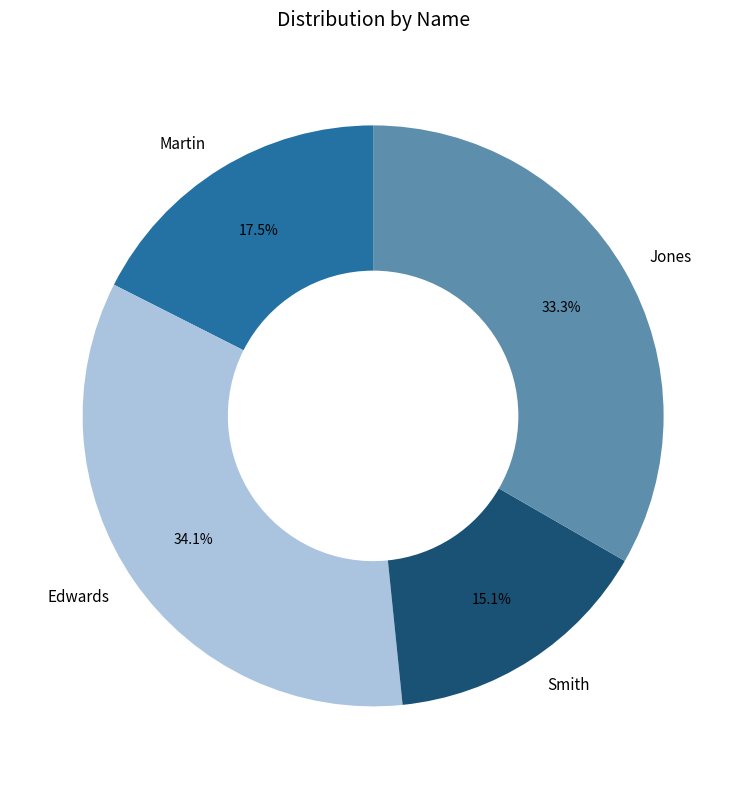

To the nearest percent, what portion does Smith represent?

15%